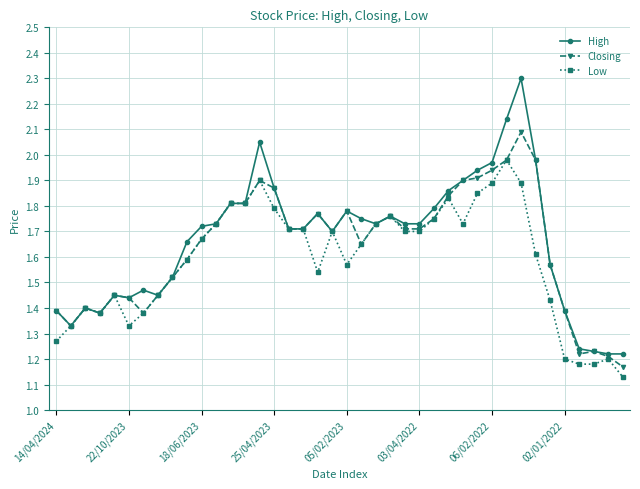

True or false: Closing has more than 1 points higher than both neighbors.

True